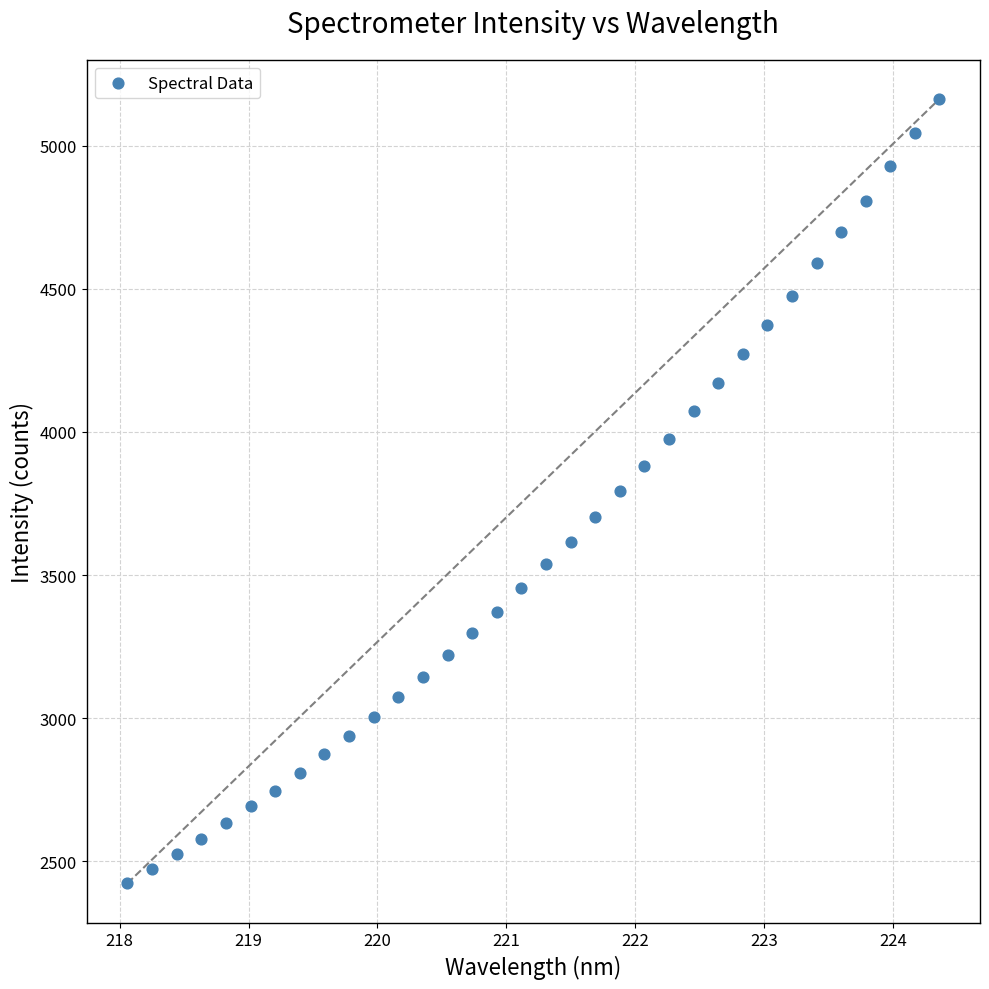

What is the range of Y values (max minus min)?

2739.4